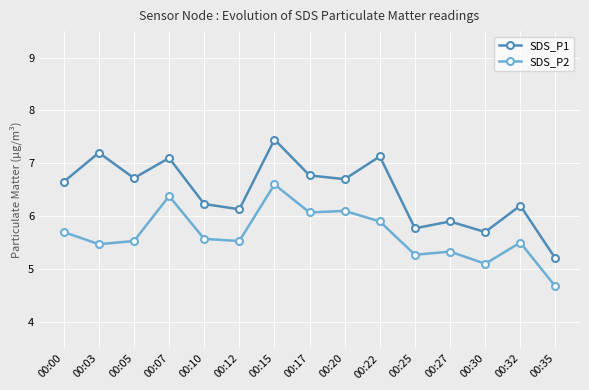

Where is the first local maximum for SDS_P1?

00:03